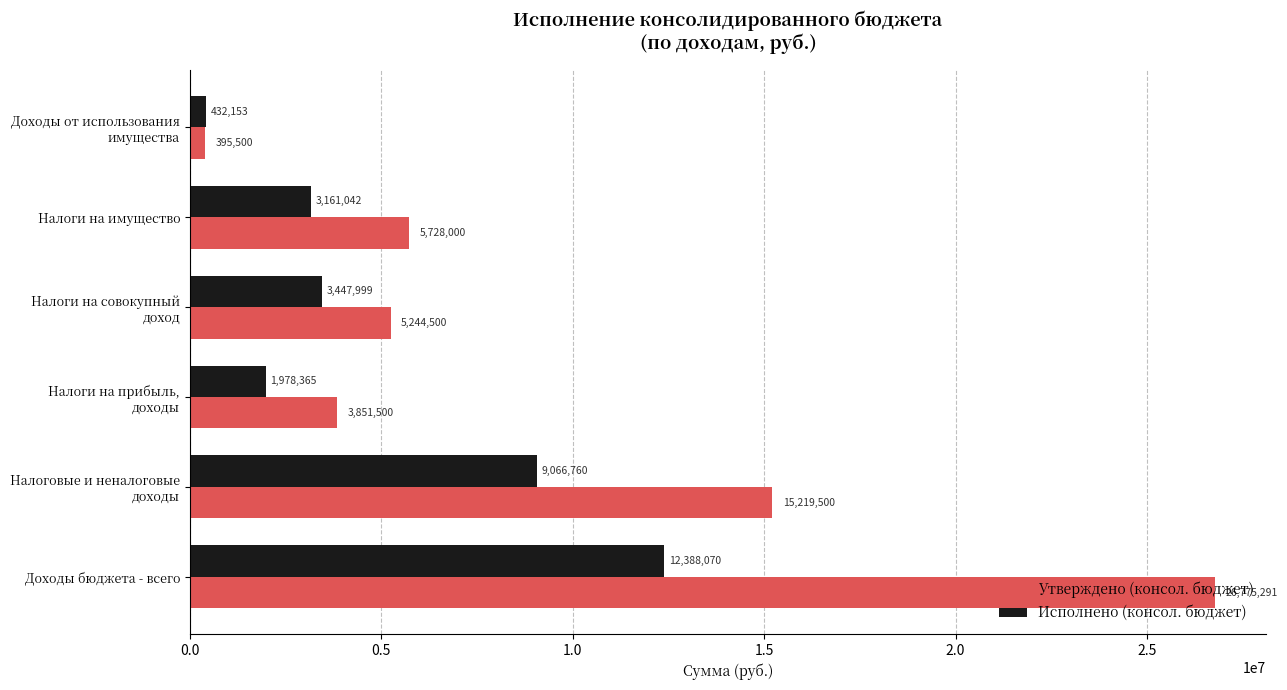

The value of Исполнено (консол. бюджет) at Доходы бюджета - всего is 12388069.9. True or false?

True